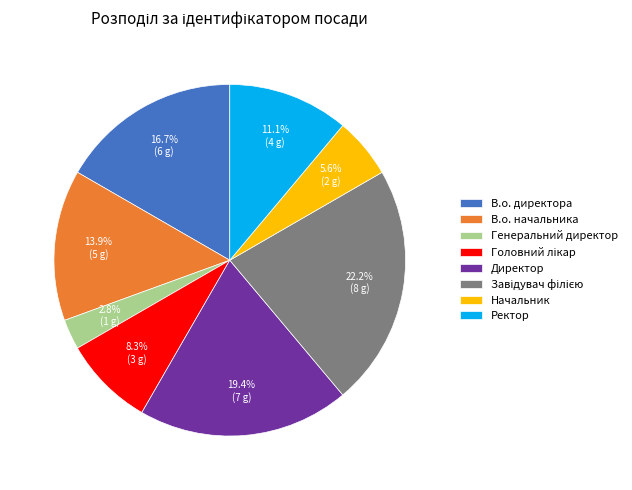

Is it true that Ректор is 26% of the pie?

False